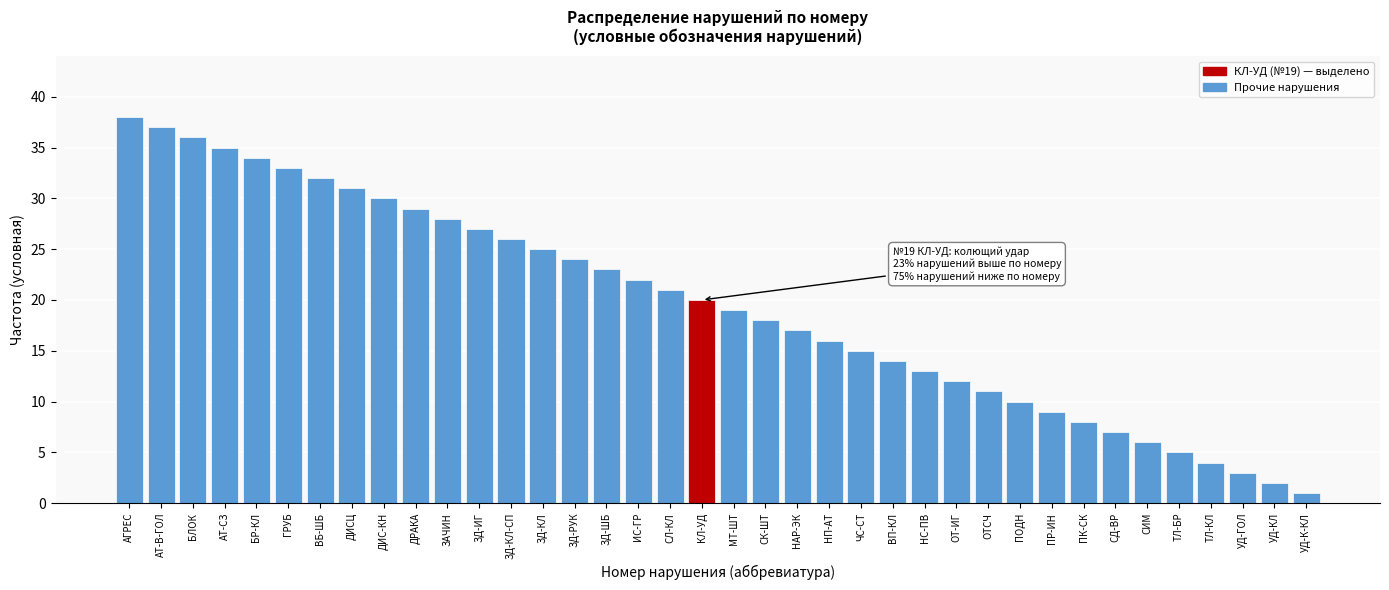

True or false: the data shows 7 at СД-ВР.

True